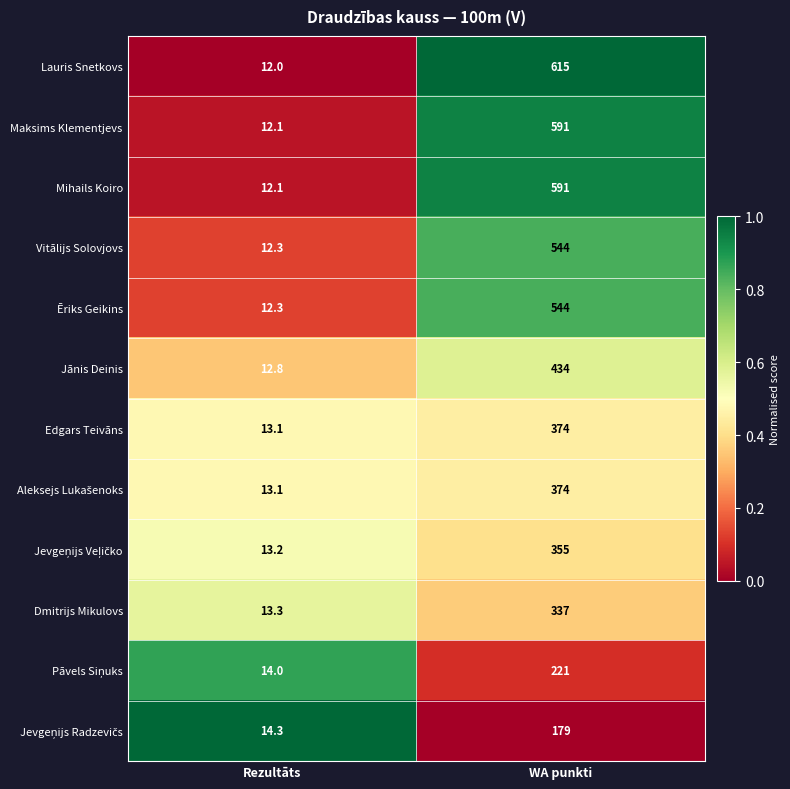

What is the difference between the maximum and minimum values in the Jānis Deinis series?

421.2